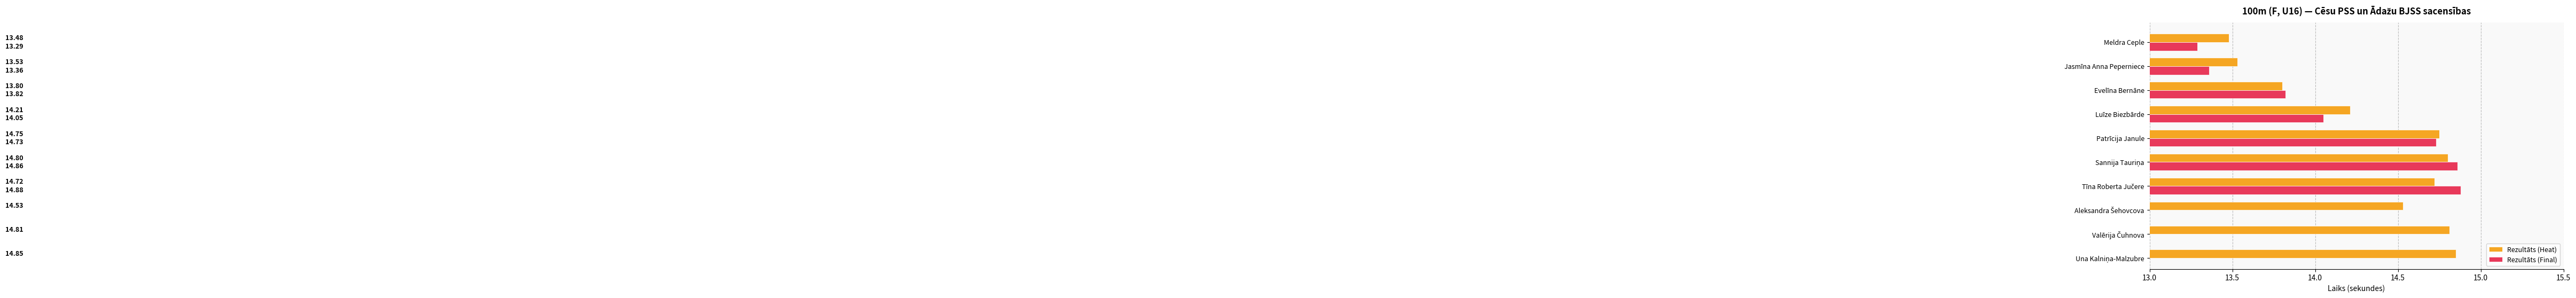

How many data points in Rezultāts (Heat) are less than 14?

3